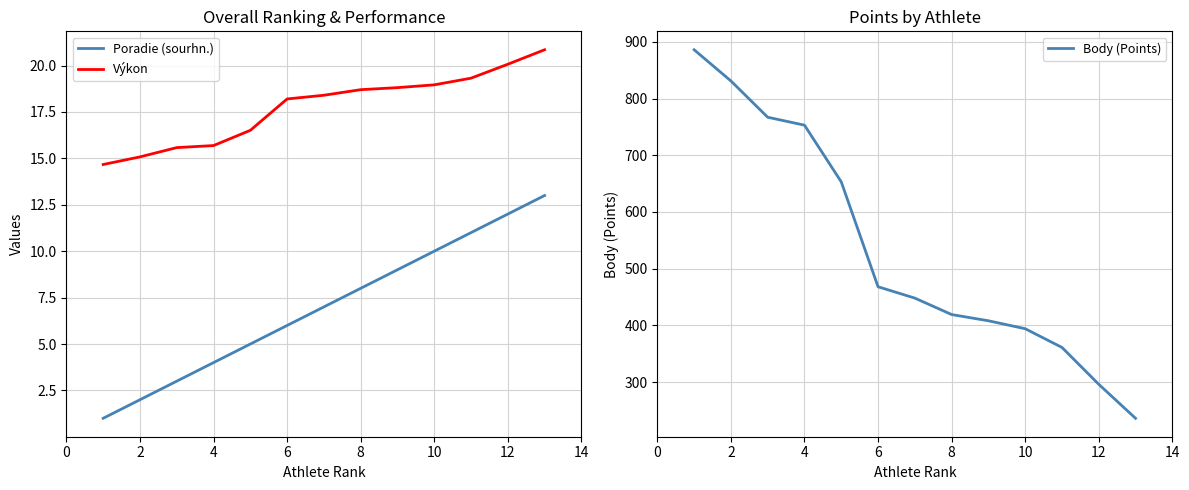

What is the difference between the second highest and minimum values in the Body (Points) series?

595